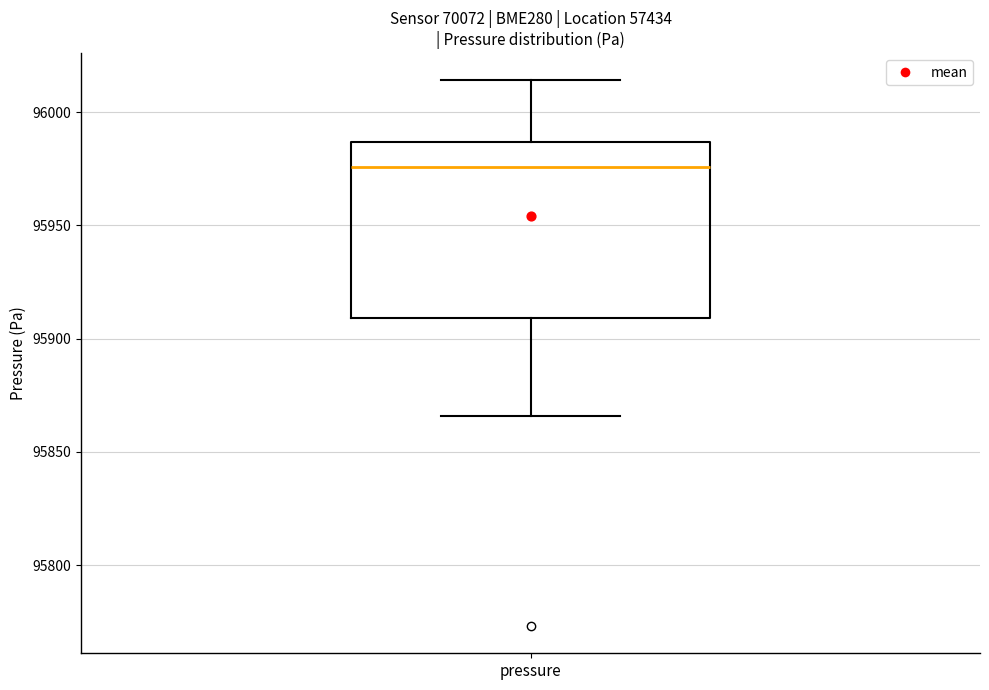

Where is the lower edge of the box for pressure on the y-axis? The values are not printed on the chart, so give them approximately, as read against the axis.

95910